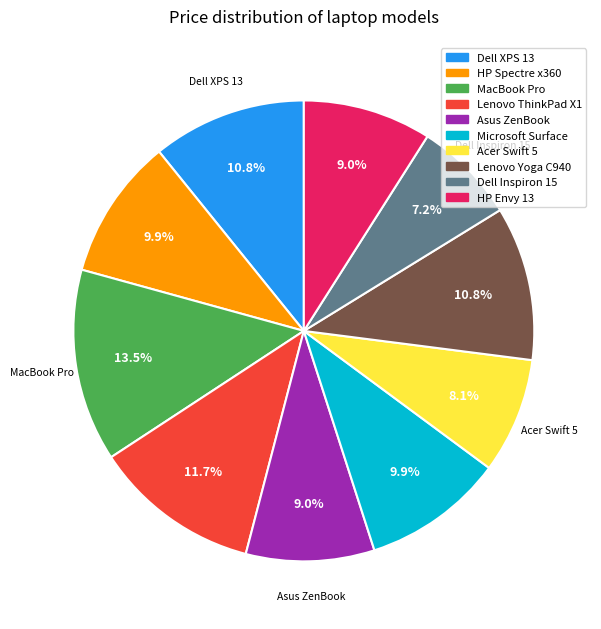

What percentage is the Lenovo Yoga C940 slice, to the nearest percent?

11%